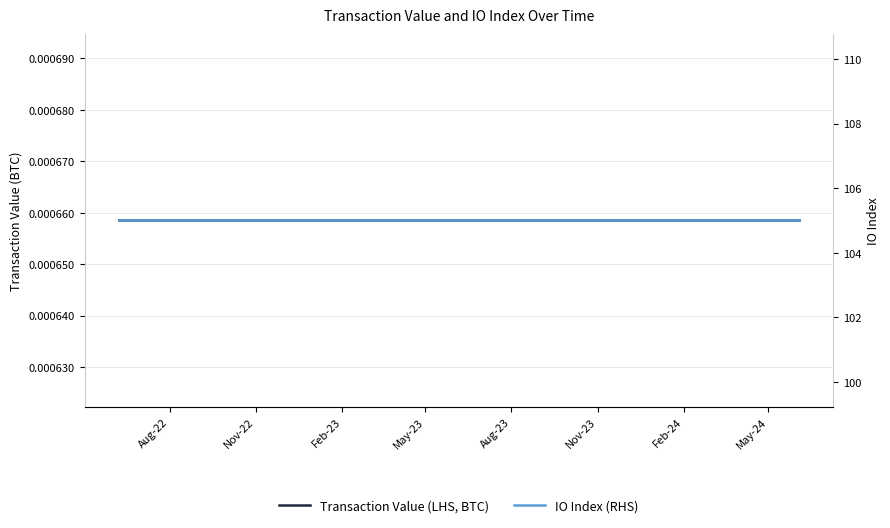

How many data points does each series have?

25